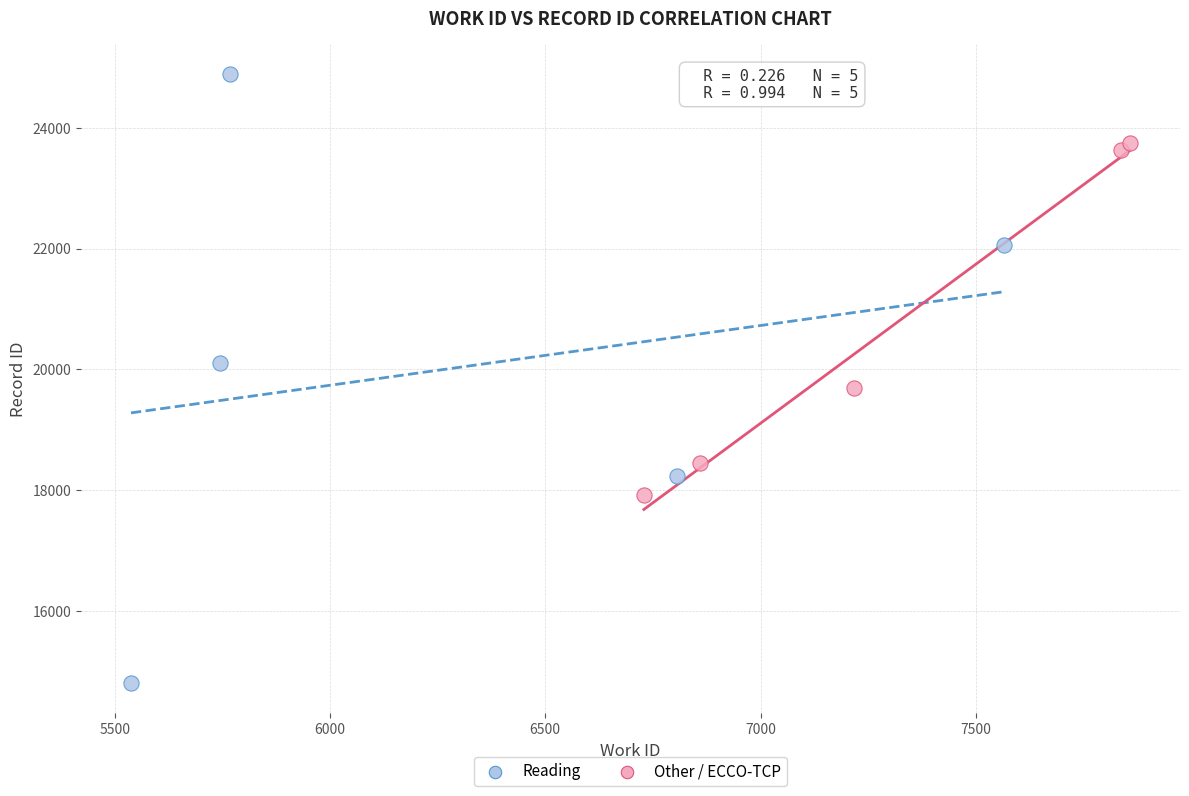

Which series has the widest spread of Y values?

Reading